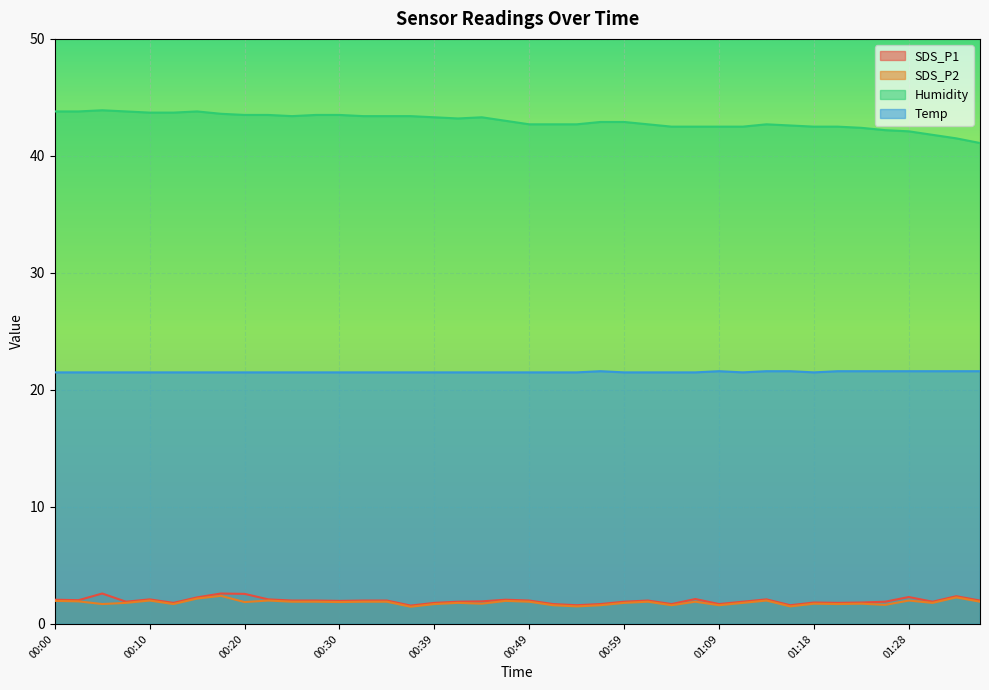

Which series has the widest spread of values?

Humidity